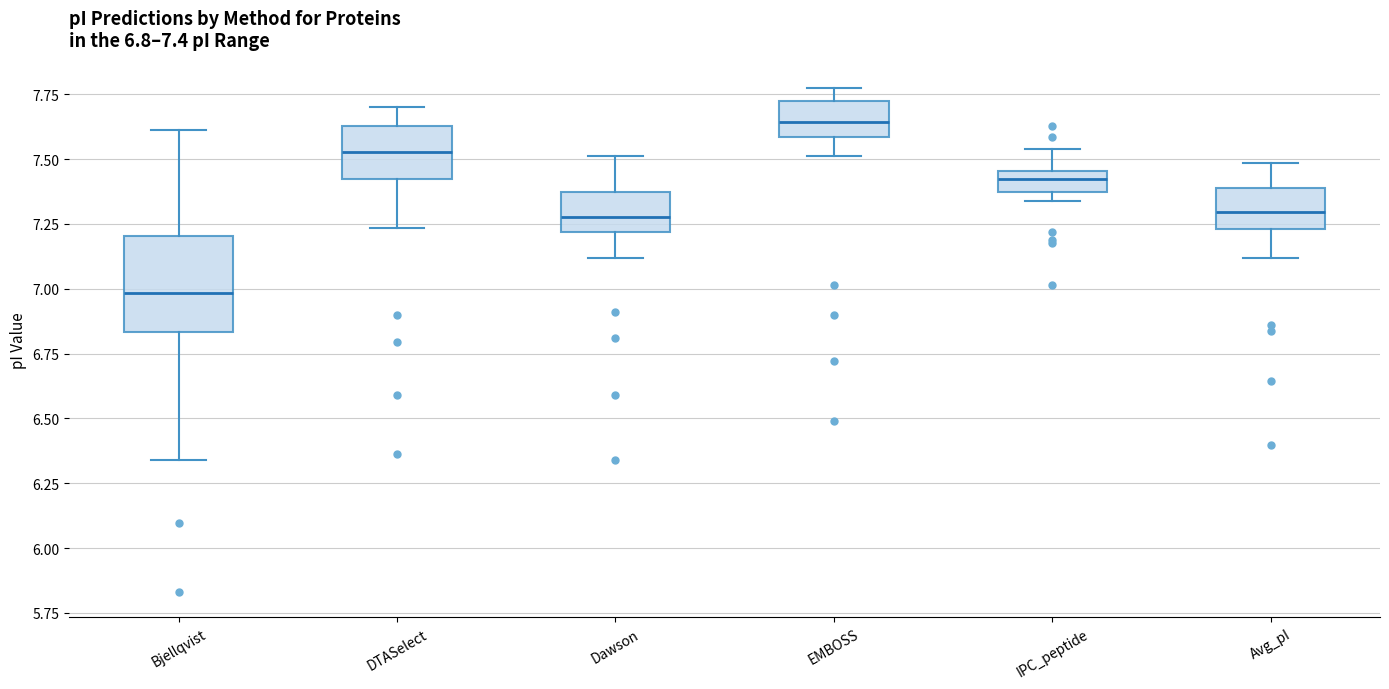

Comparing the boxes themselves (not the whiskers), which one is the tallest?

Bjellqvist